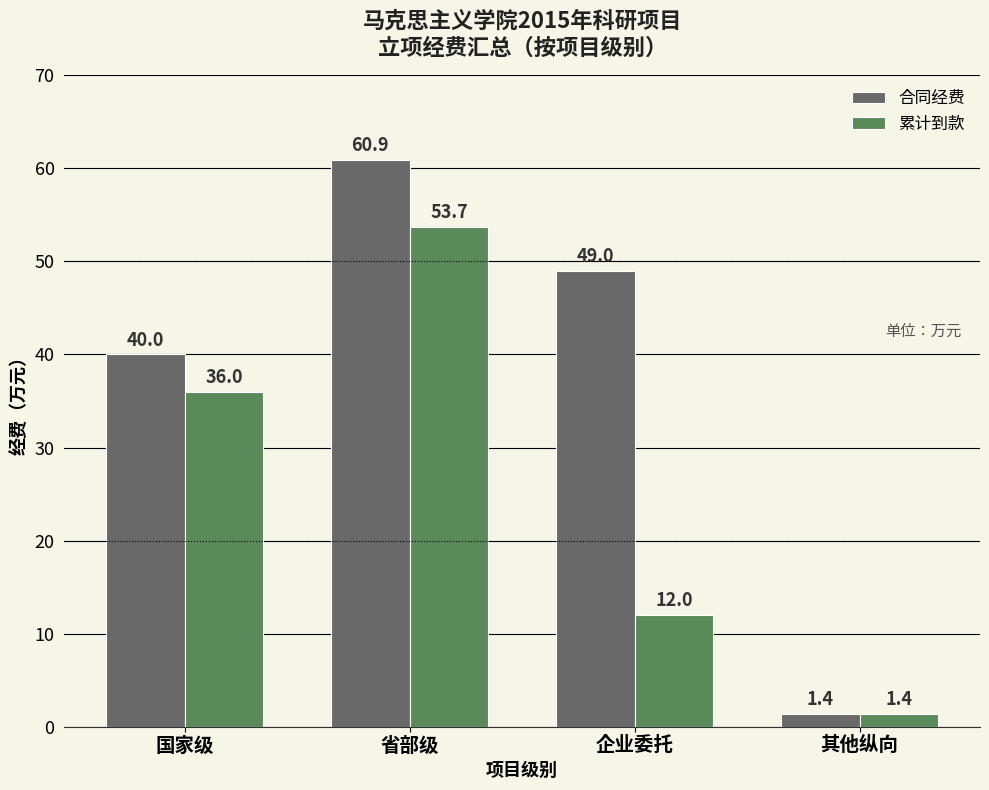

Which category has the highest value across all series?

省部级